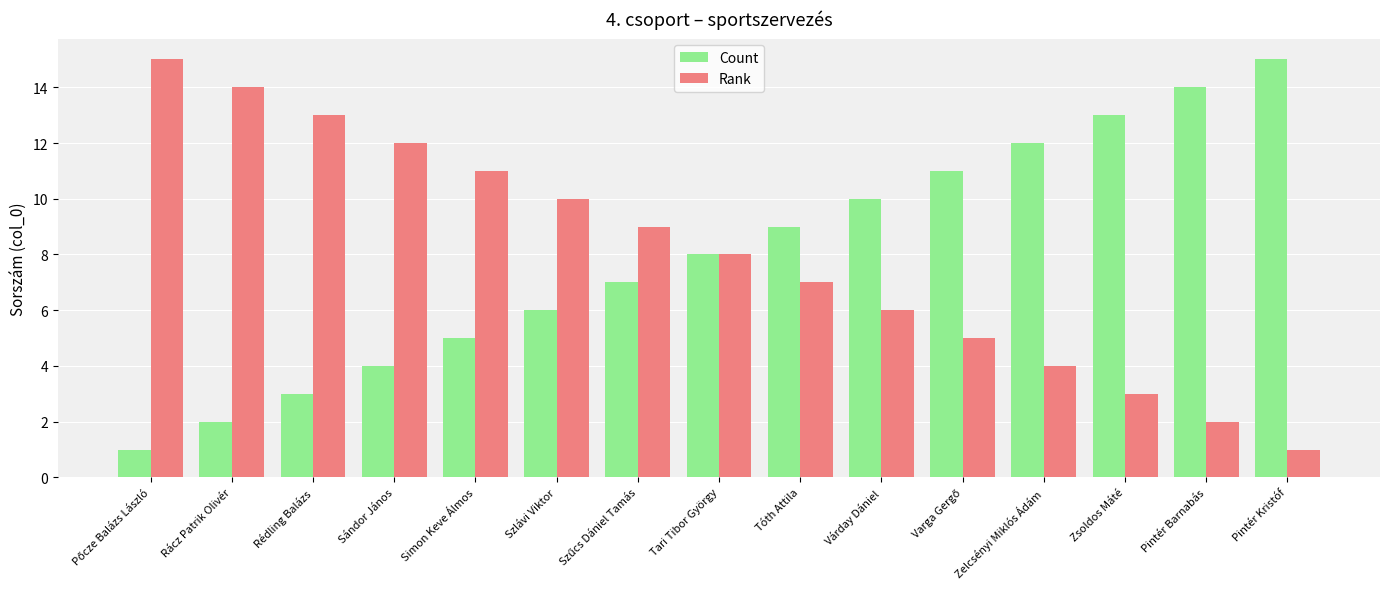

Reading left to right, what are all the values shown in this chart?

Count: 1	2	3	4	5	6	7	8	9	10	11	12	13	14	15
Rank: 15	14	13	12	11	10	9	8	7	6	5	4	3	2	1